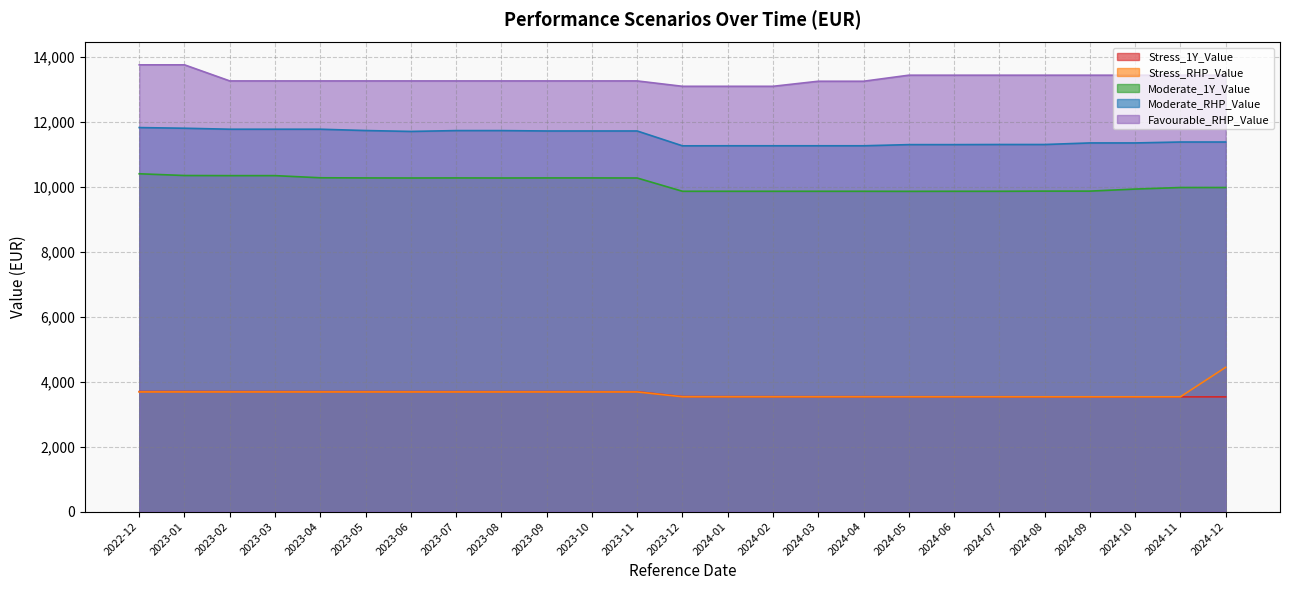

What is the highest value of the Favourable_RHP_Value series?

13757.0